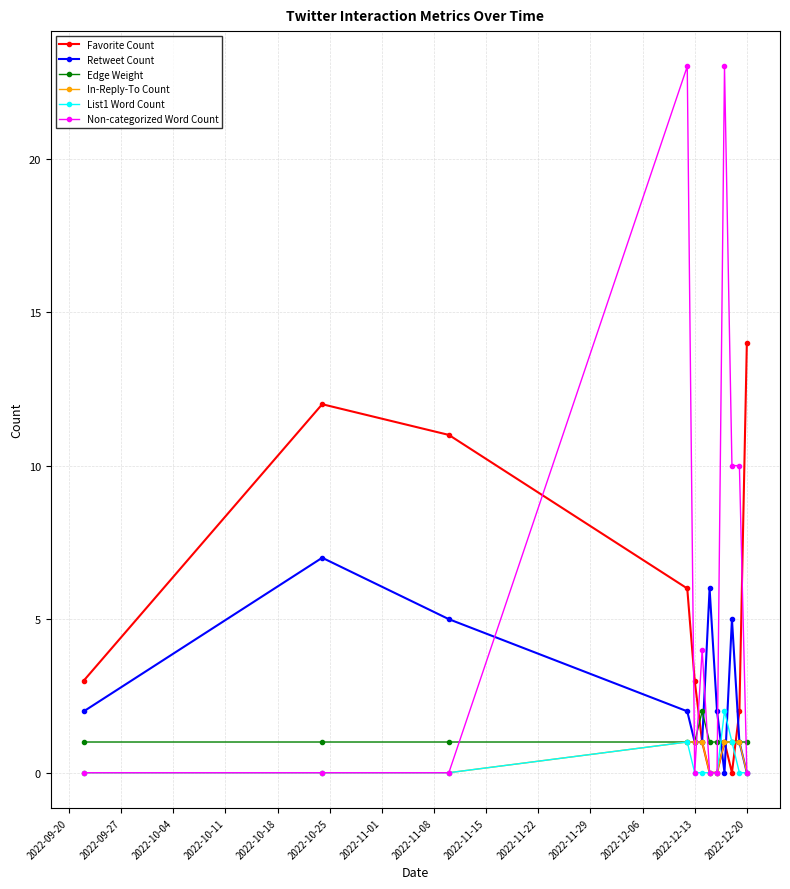

What is the greatest value displayed?

23